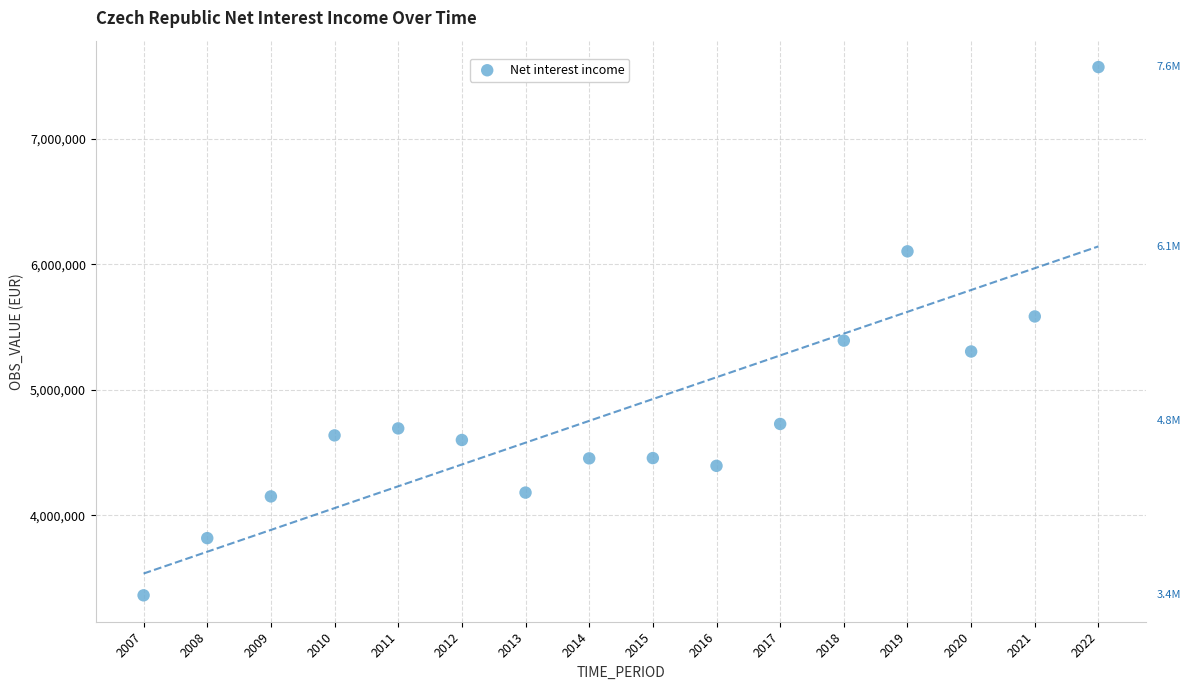

What is the range of Y values (max minus min)?

4210541